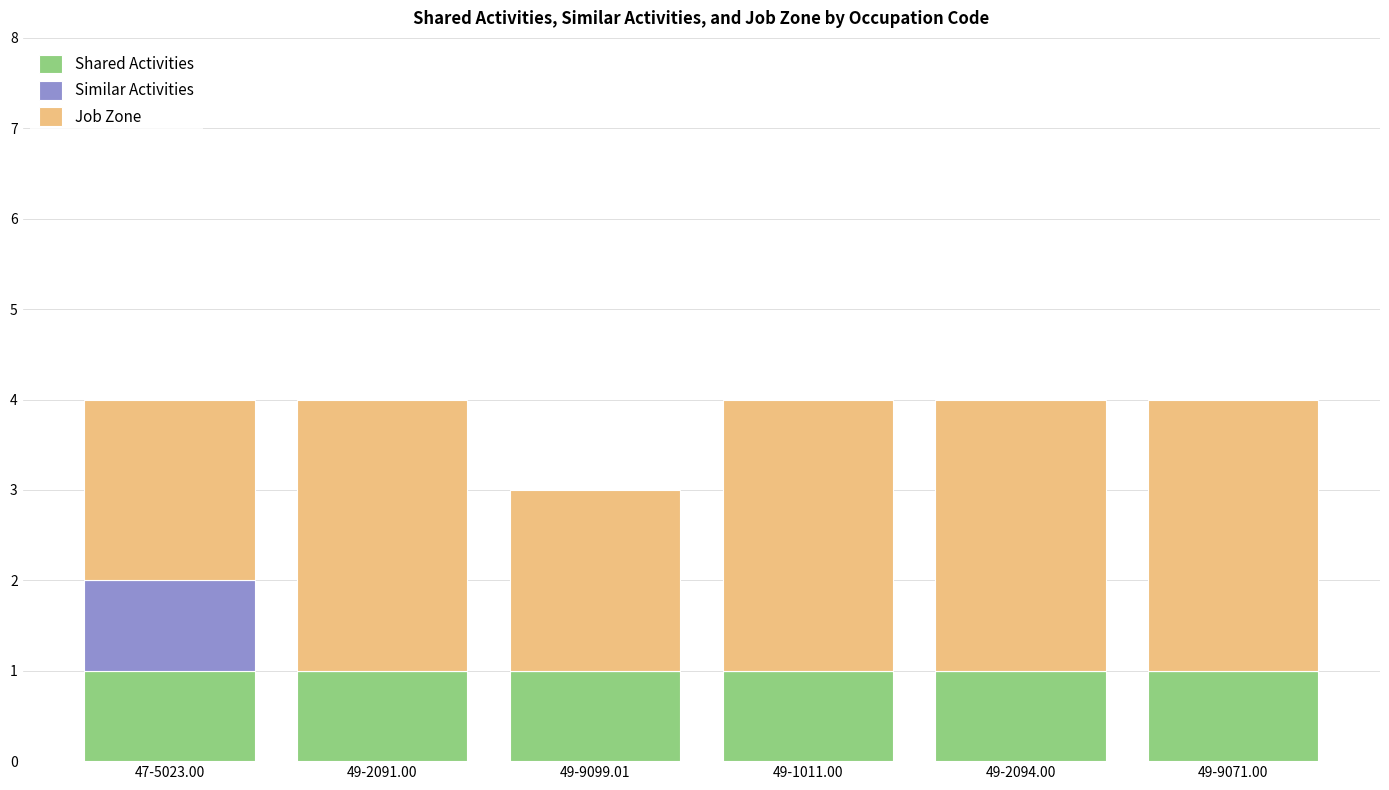

What is the total value across all series at 49-9071.00?

4